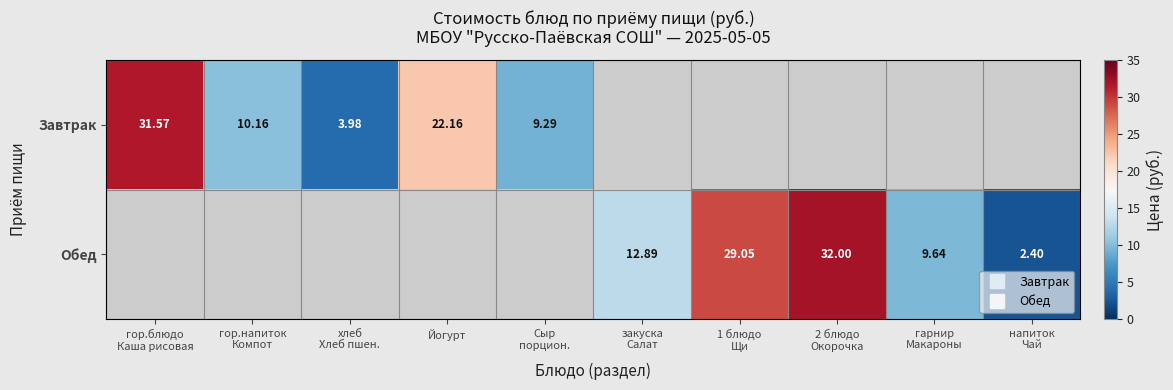

At which label is Завтрак closest to 17?

Йогурт